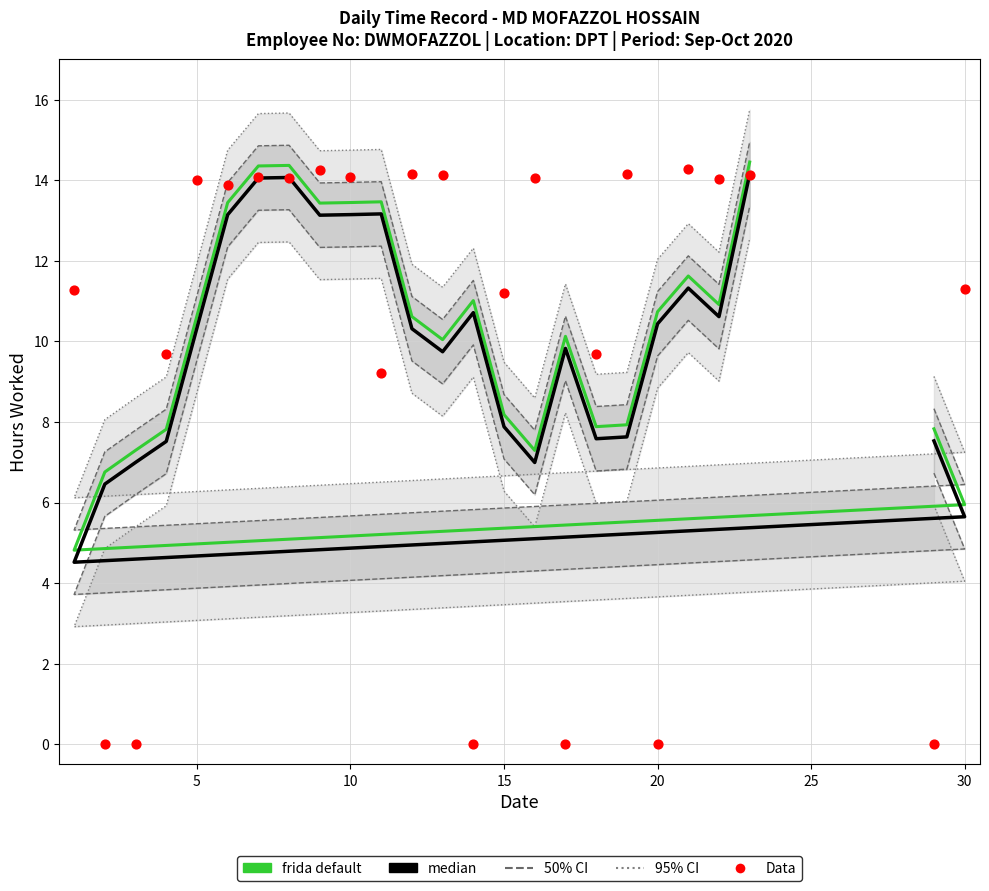

Which series reaches the minimum Y coordinate?

Data